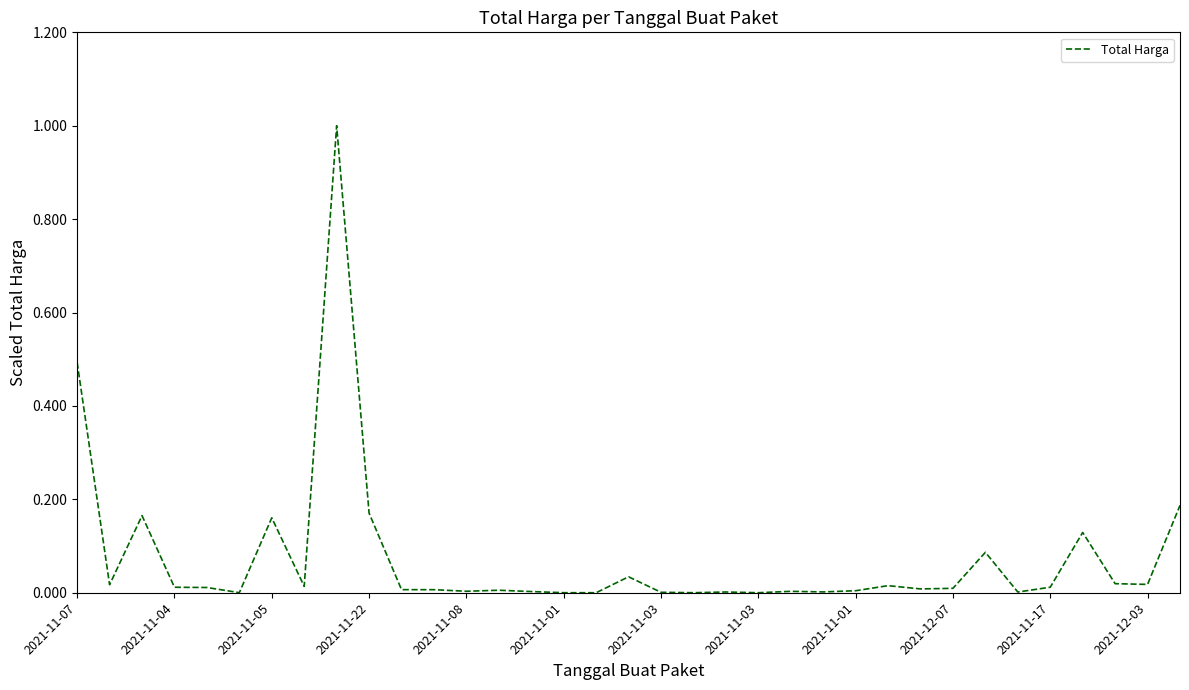

True or false: the data has more than 1 interior local peaks.

True